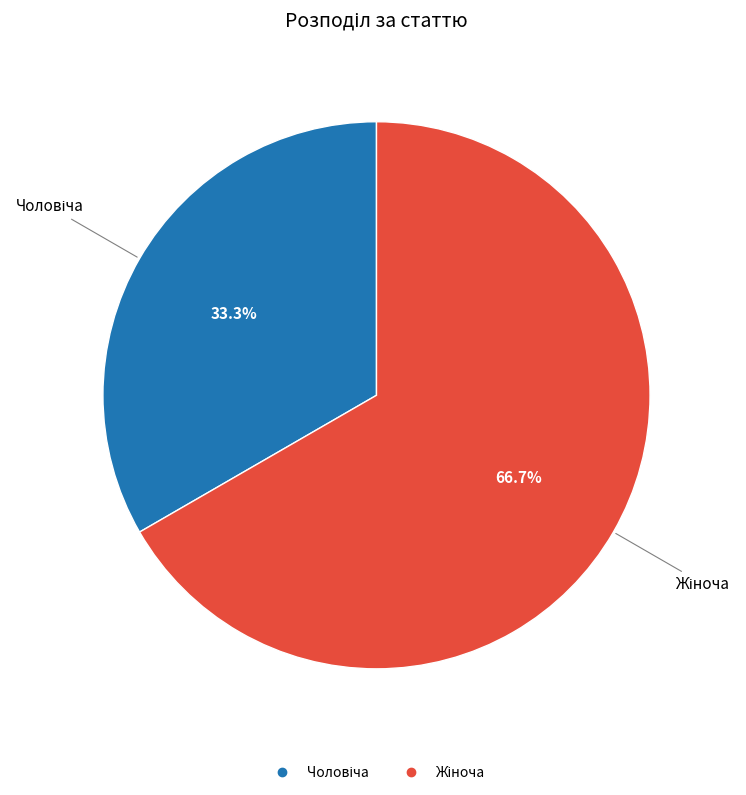

Count the number of slices in the pie.

2